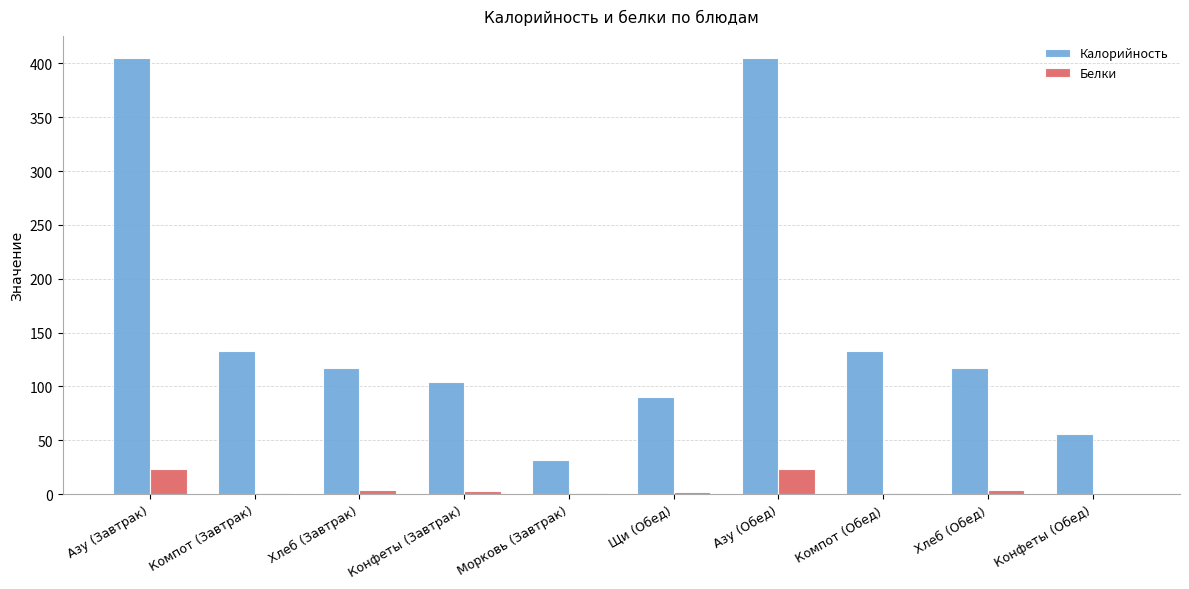

Between Щи (Обед) and Конфеты (Обед), which series saw the biggest shift?

Калорийность